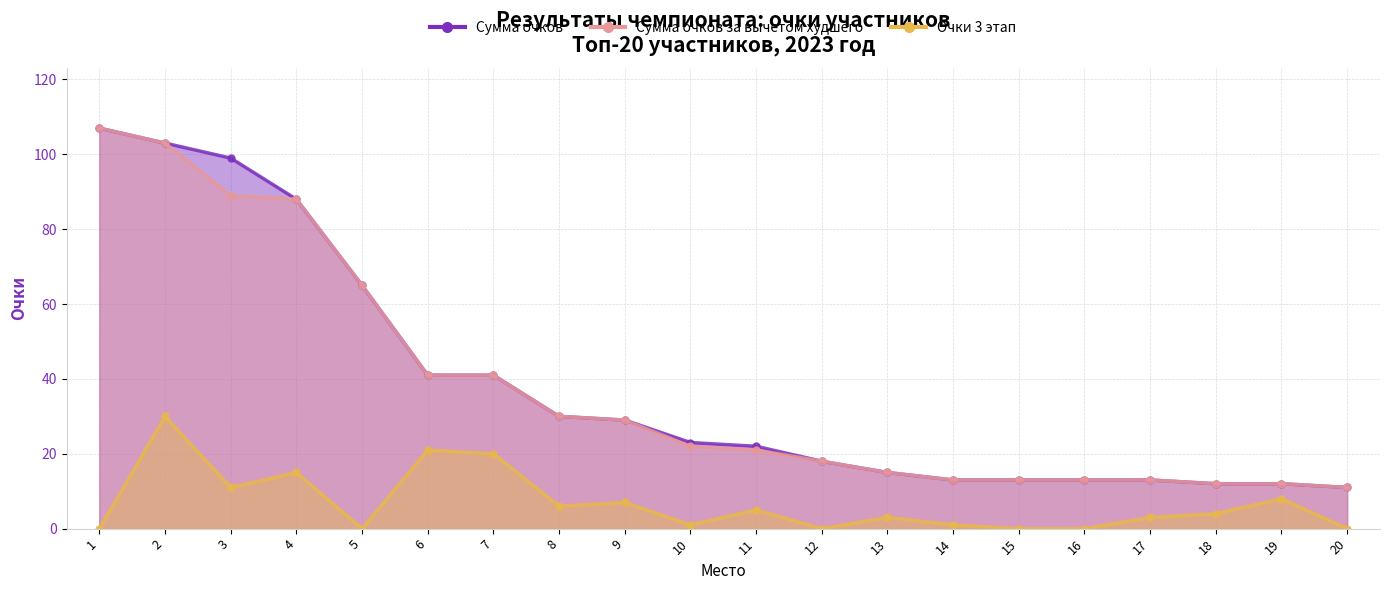

What is the value of the Сумма очков за вычетом худшего point at the 17th from the left?

13